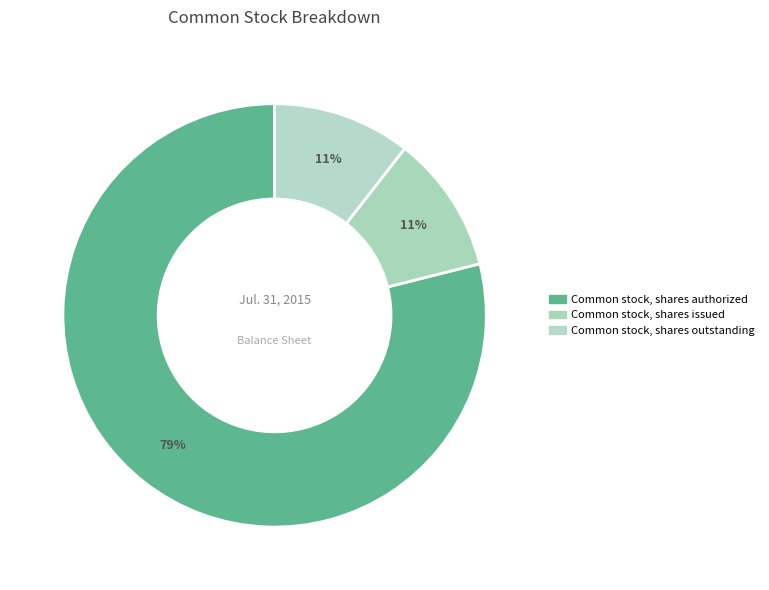

Is Common stock, shares issued the majority of the pie?

No